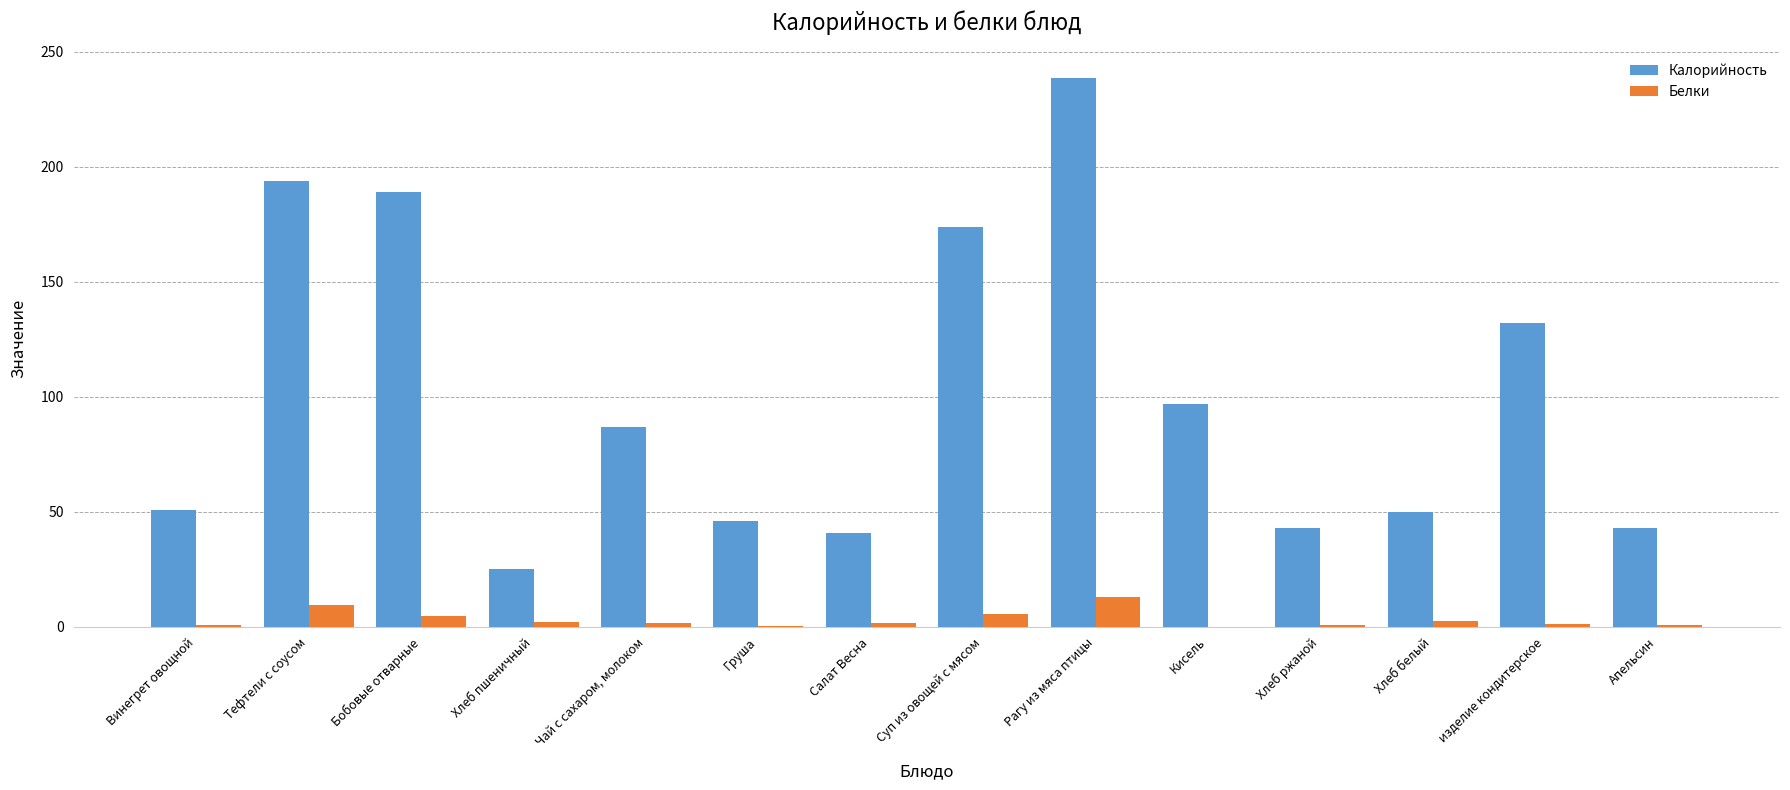

What is the sum of all Белки values?

44.6